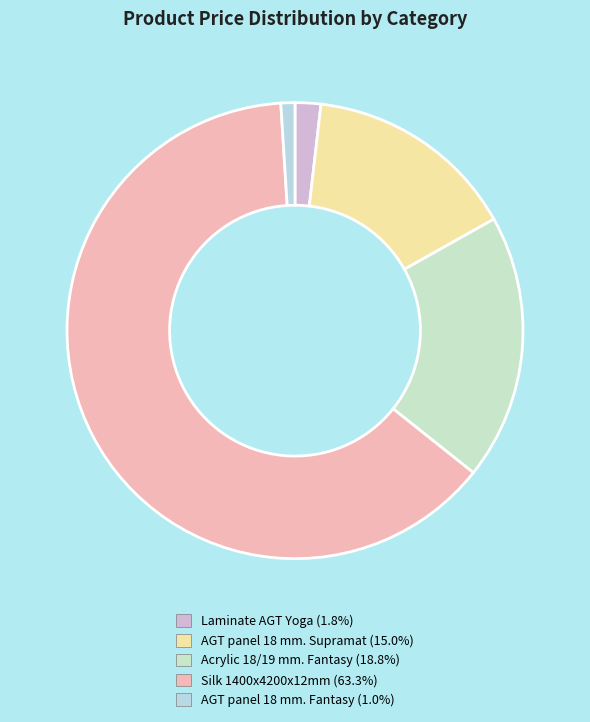

Is there a majority slice in this chart?

Yes